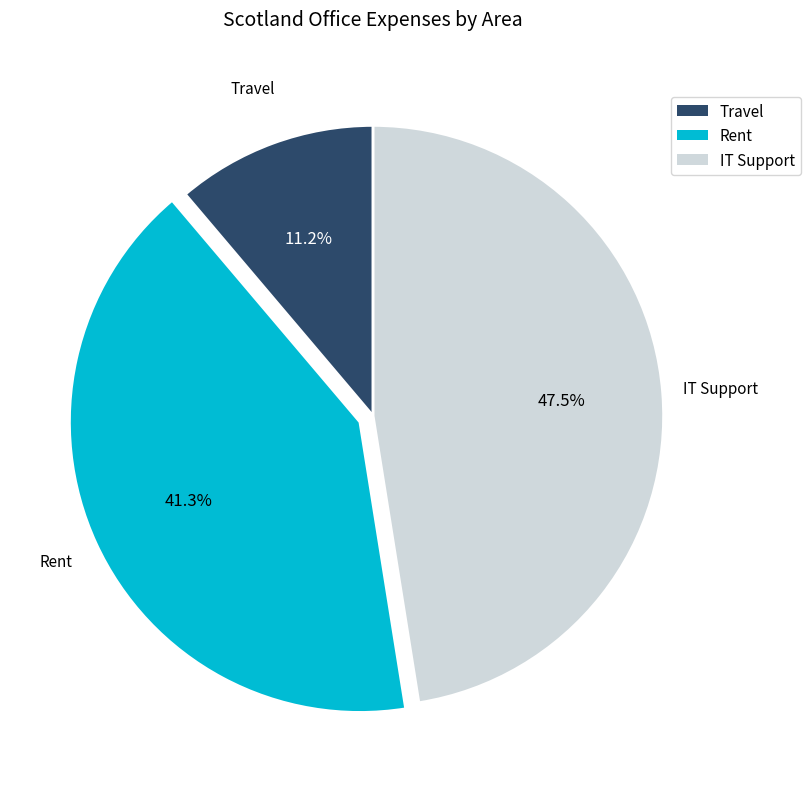

What is the smallest slice in the pie chart?

Travel